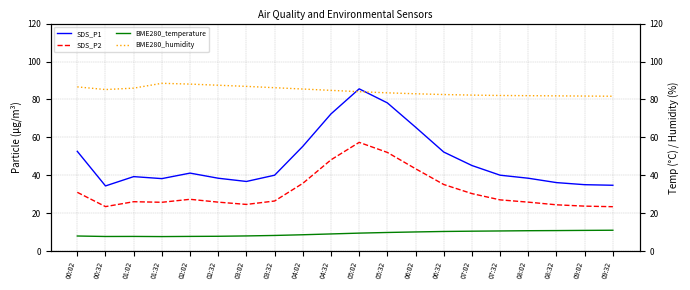

The BME280_humidity series shows 88.1 at 02:02. True or false?

True